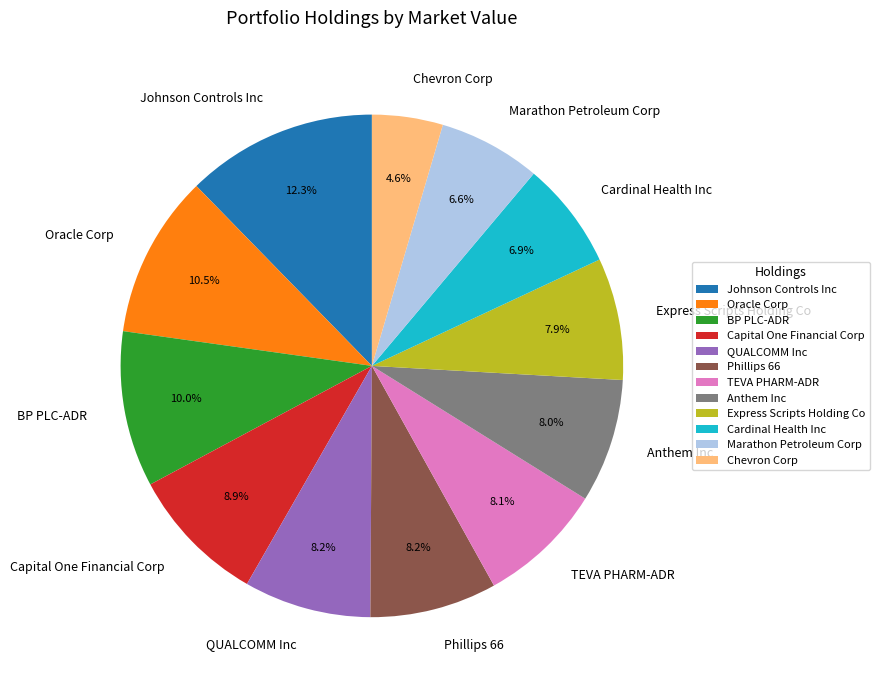

To the nearest percent, what is the average slice percentage?

8%